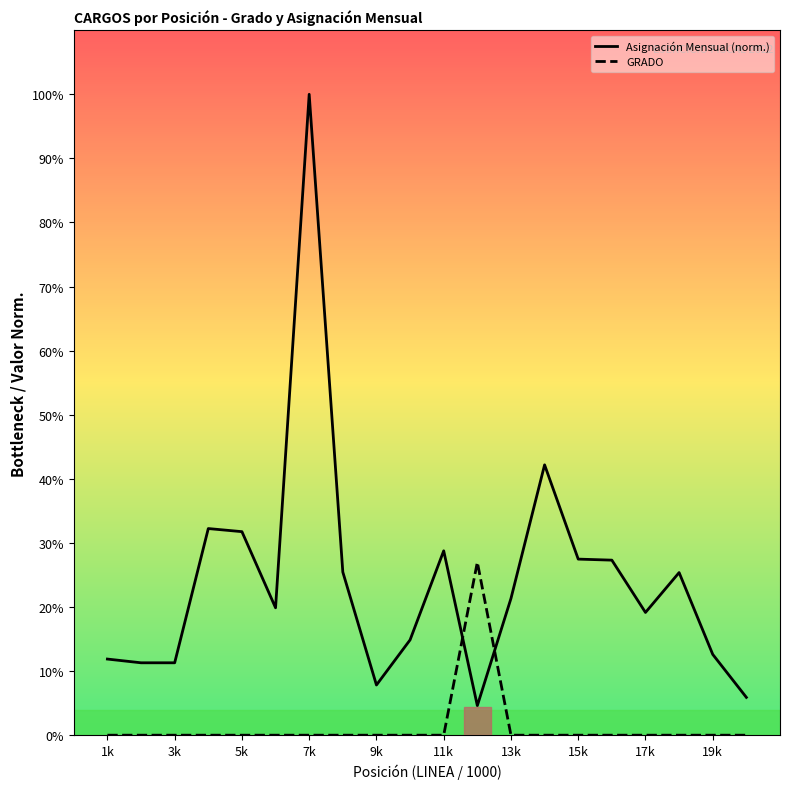

What is the difference between the second highest and minimum values in the Asignación Mensual (norm.) series?

37.6